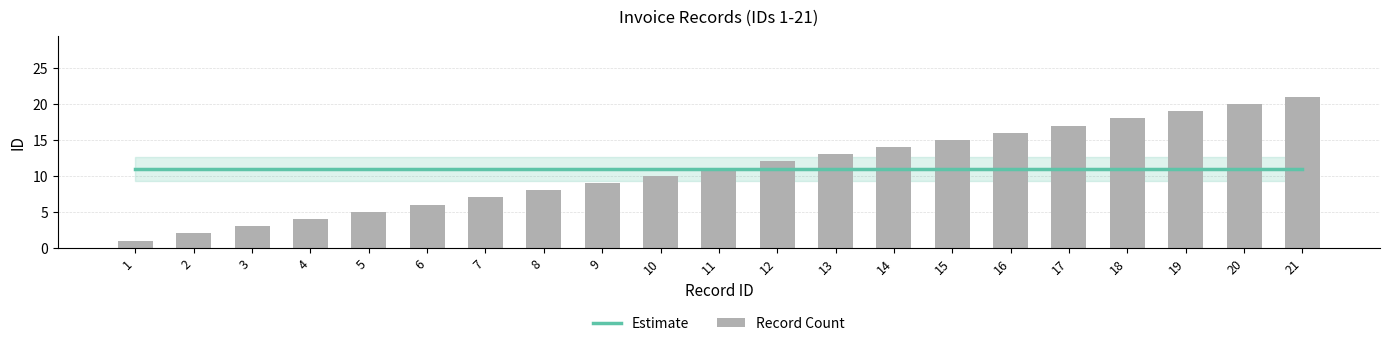

Where is Record Count nearest to the value 11?

11